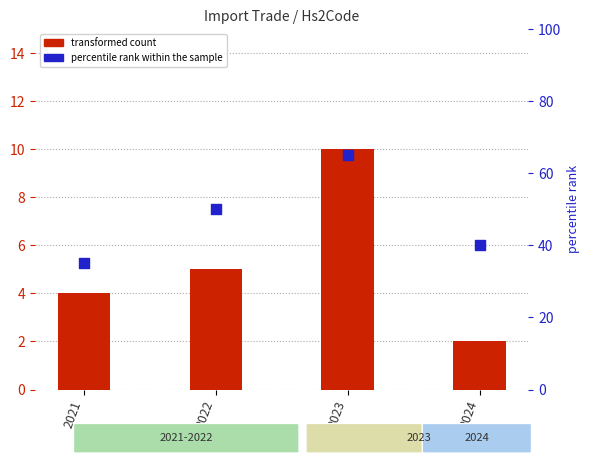

At which category is the sum across all series the highest?

2023